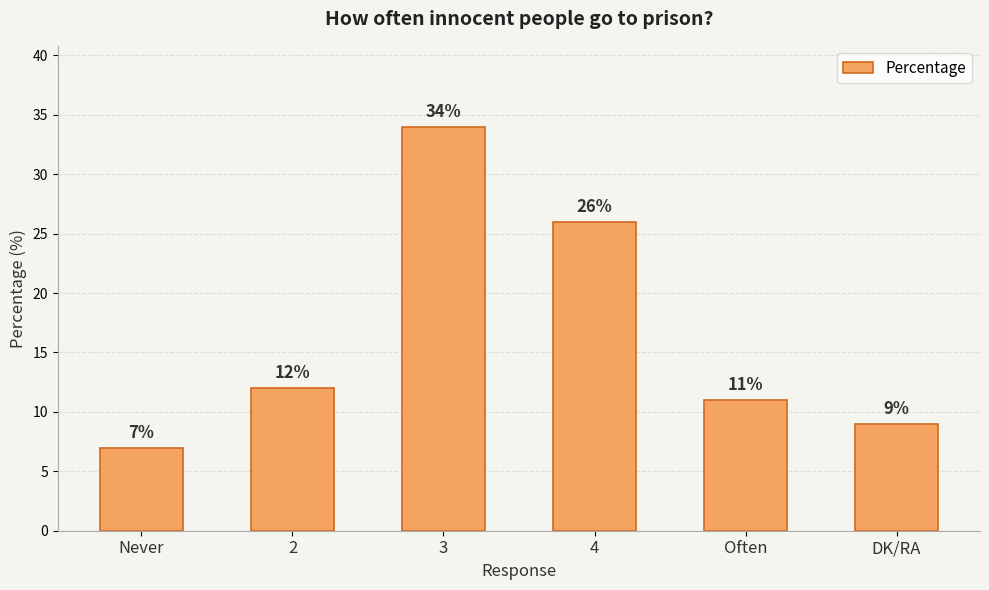

Is it true that the value at Often is 11?

True